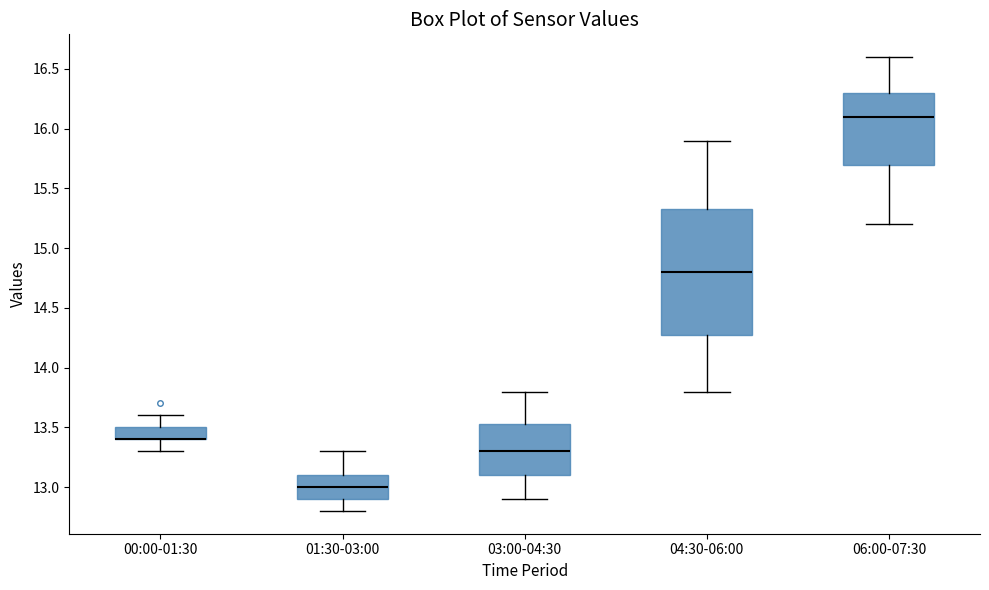

Reading left to right, read every box against the y-axis: the position of its median line, the range the box covers, and the ends of its whiskers. The values are not printed on the chart, so give them approximately, as read against the axis.

00:00-01:30: median 13.40 (drawn on the box's lower edge), box 13.40 to 13.50, whiskers 13.30 to 13.60
01:30-03:00: median 13.00, box 12.90 to 13.10, whiskers 12.80 to 13.30
03:00-04:30: median 13.30, box 13.10 to 13.55, whiskers 12.90 to 13.80
04:30-06:00: median 14.80, box 14.30 to 15.35, whiskers 13.80 to 15.90
06:00-07:30: median 16.10, box 15.70 to 16.30, whiskers 15.20 to 16.60